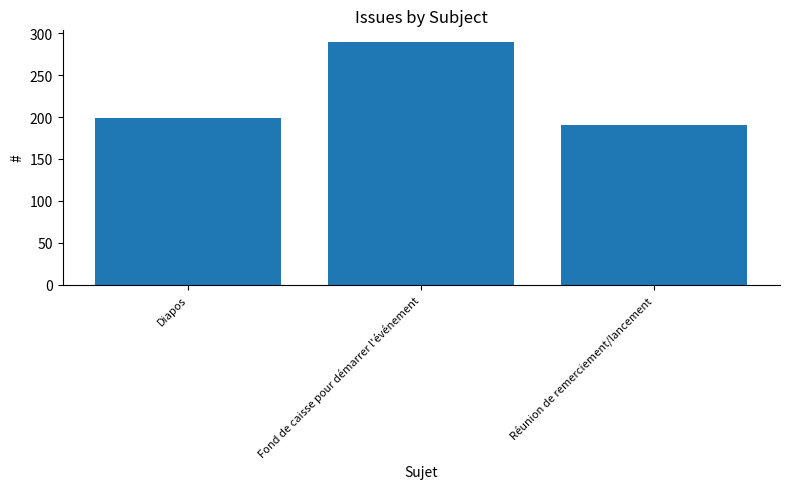

What is the change in value from Fond de caisse pour démarrer l'événement to Réunion de remerciement/lancement?

-98